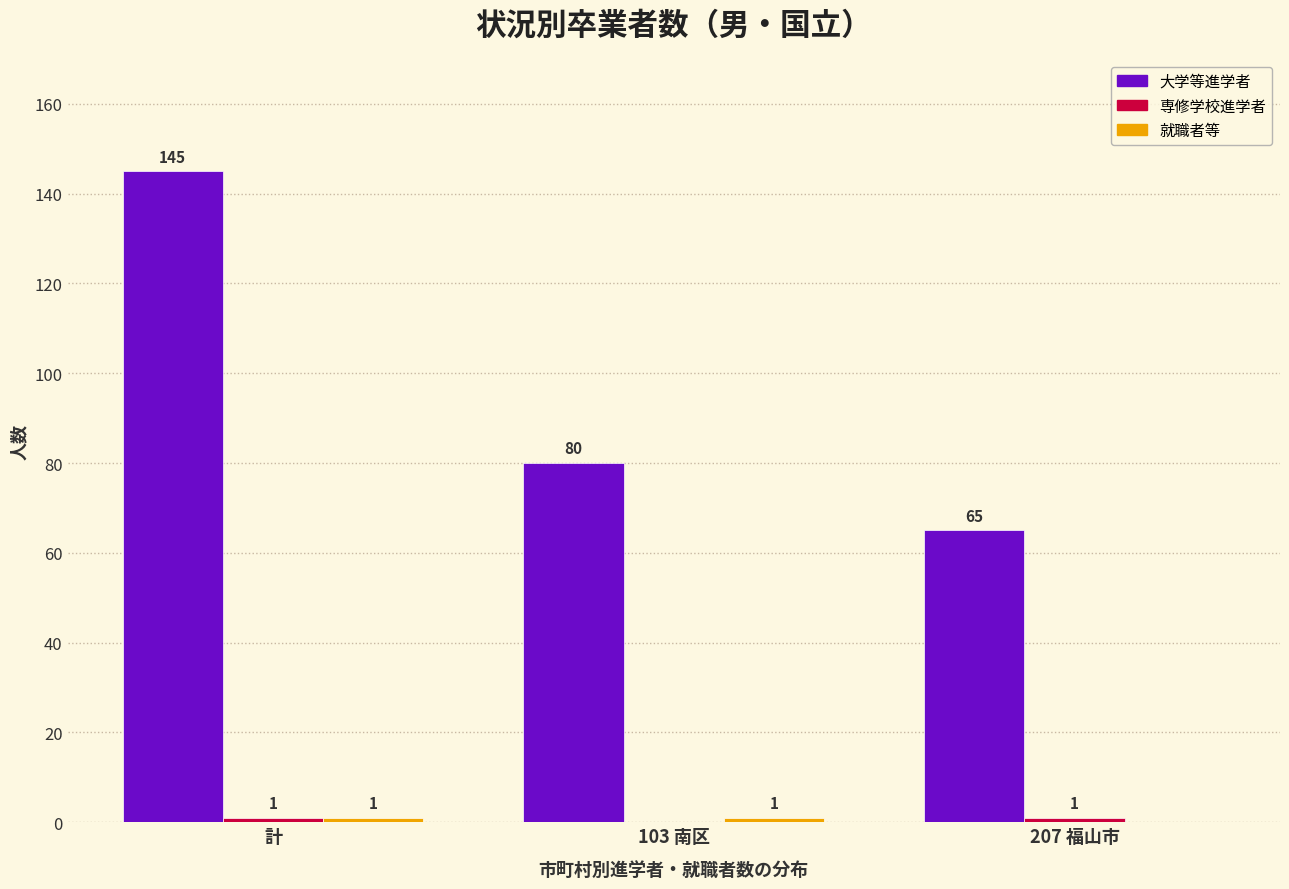

The 大学等進学者 series shows 120 at 103 南区. True or false?

False